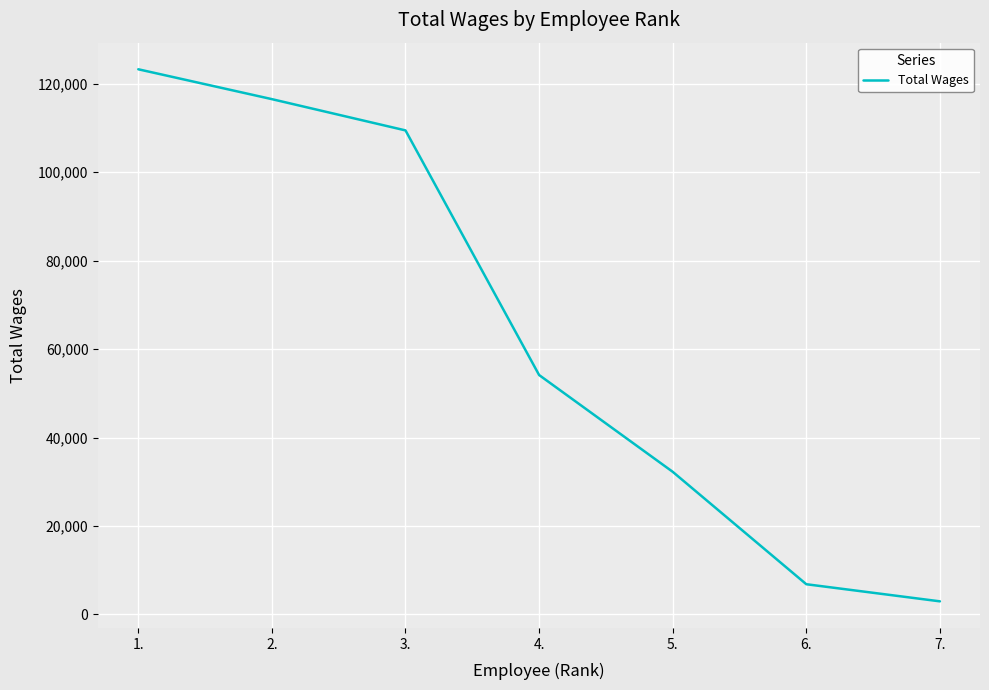

What is the greatest value displayed?

123255